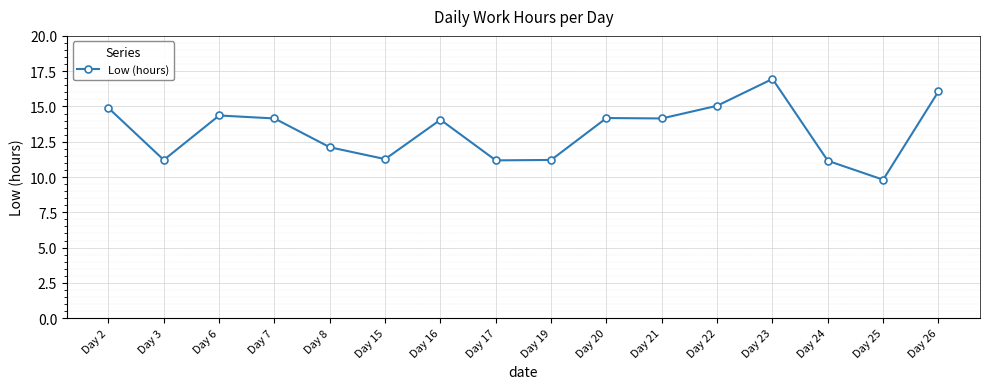

What is the change in value from Day 16 to Day 24?

-2.9